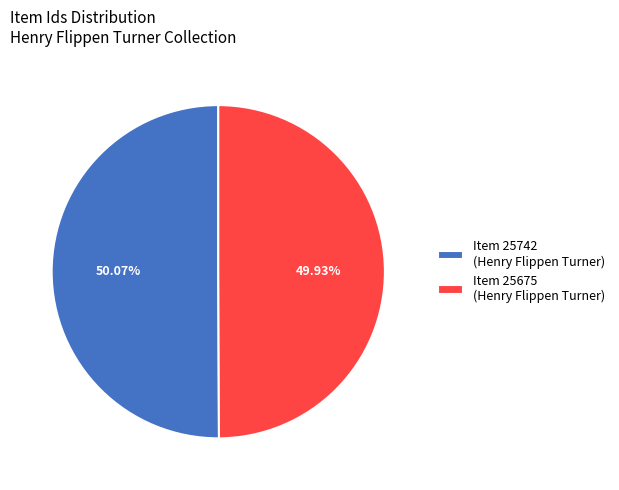

Does any single category account for the majority?

Yes